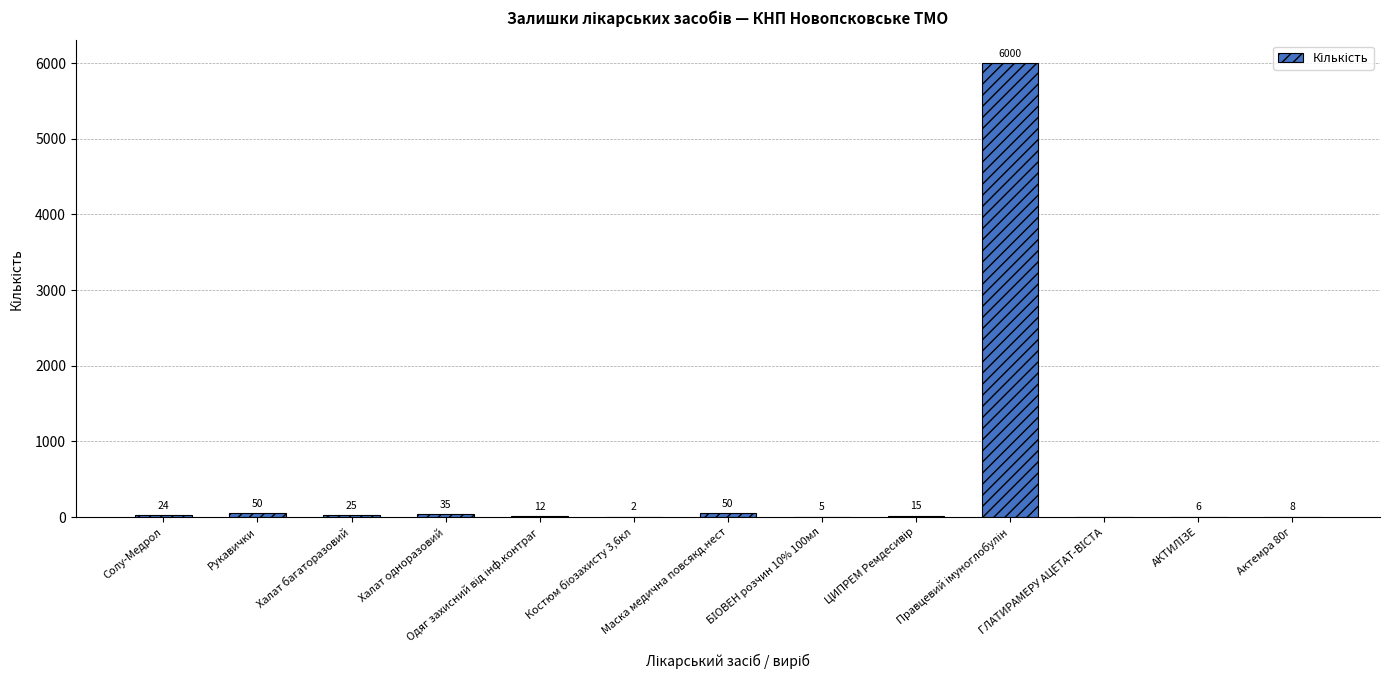

Are the bars horizontal?

No